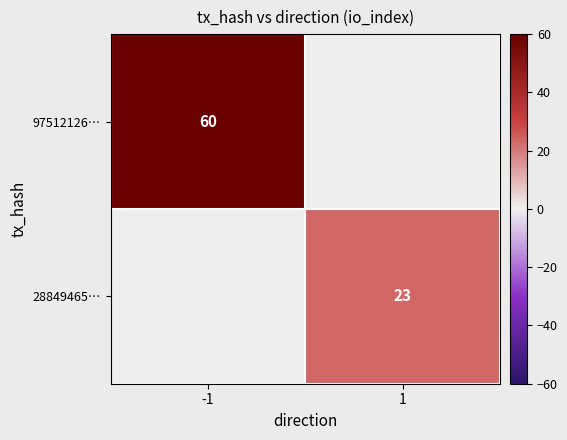

How many series are shown in this chart?

2